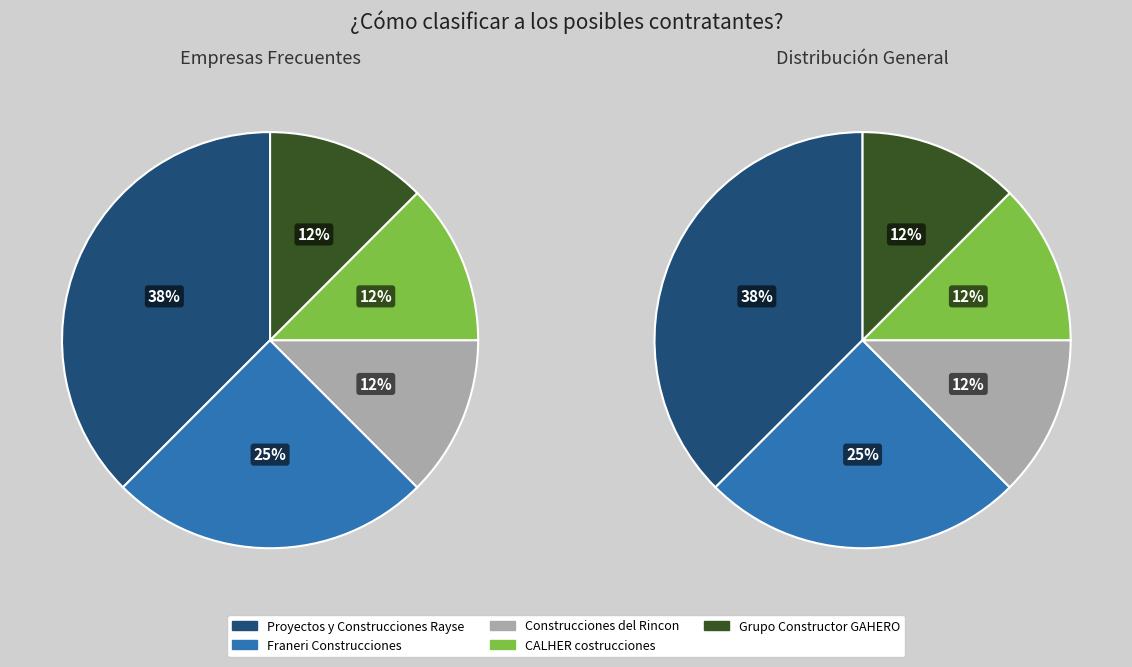

Which category has the smallest portion of the pie?

Construcciones del Rincon, S.A. de C.V.